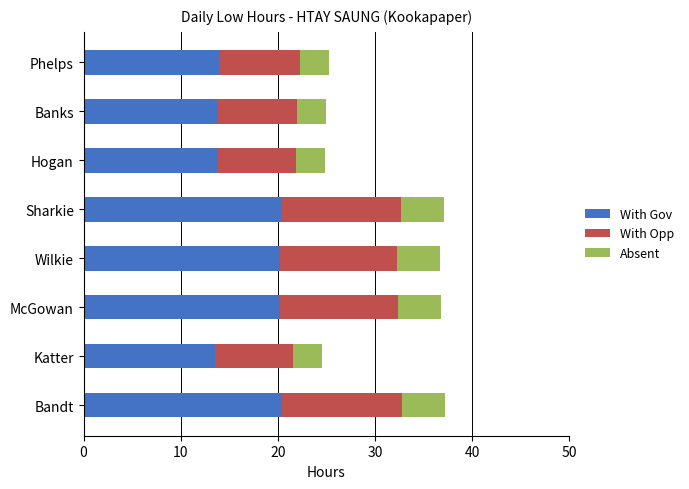

Is it true that With Gov equals 5.3 at Banks?

False